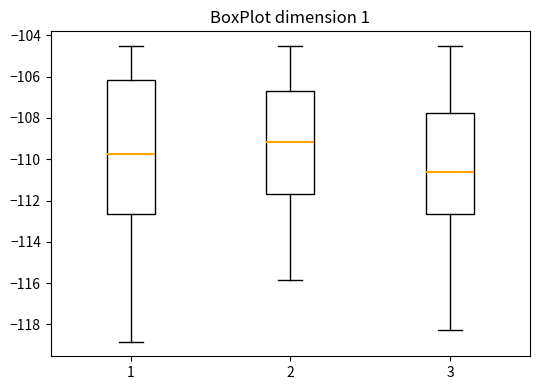

Which box's median line is the highest?

2